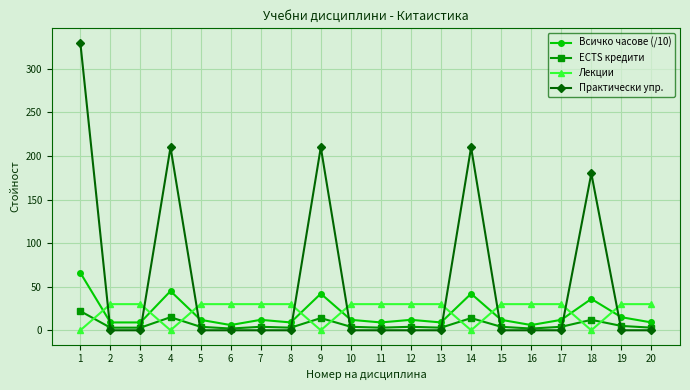

Count the number of categories in the chart.

20